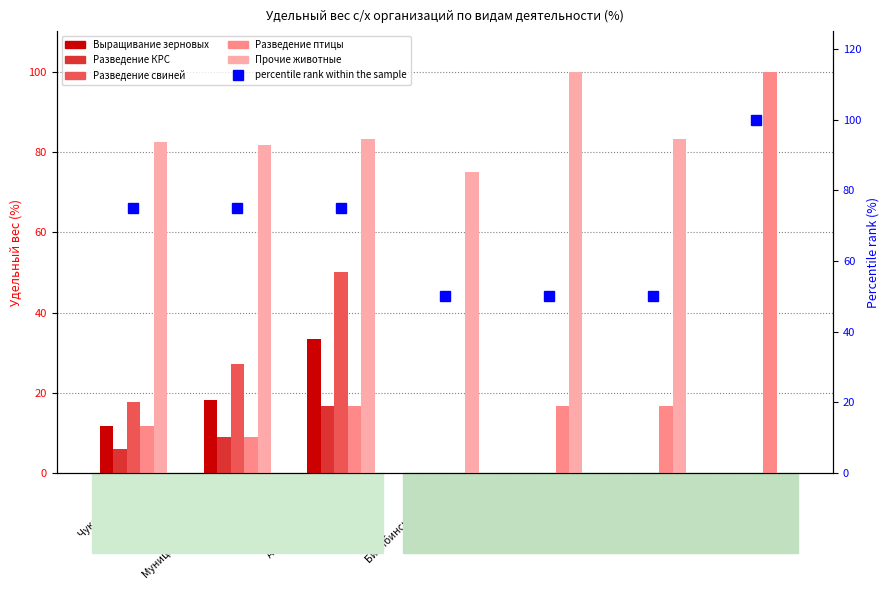

What is the average value of the percentile rank within the sample series?

67.9